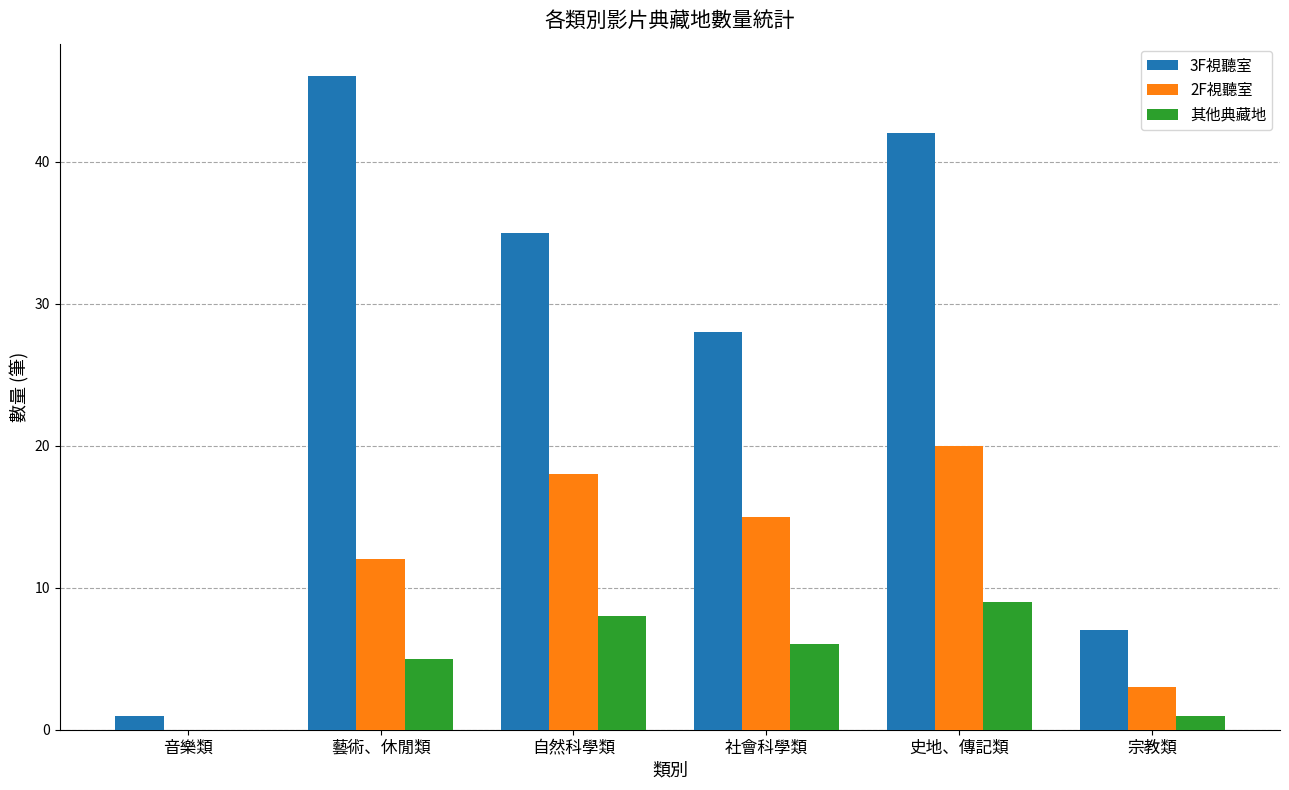

Which series has the largest total across all categories?

3F視聽室